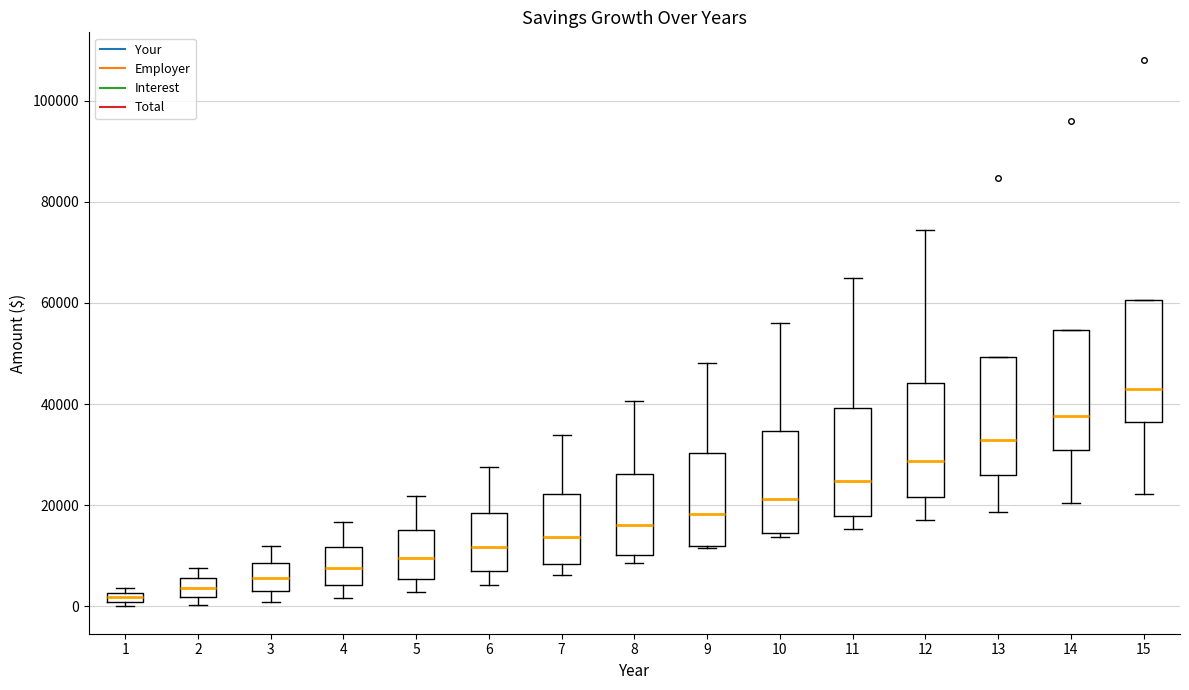

Where is the upper edge of the box at x = 8 on the y-axis? The values are not printed on the chart, so give them approximately, as read against the axis.

26000